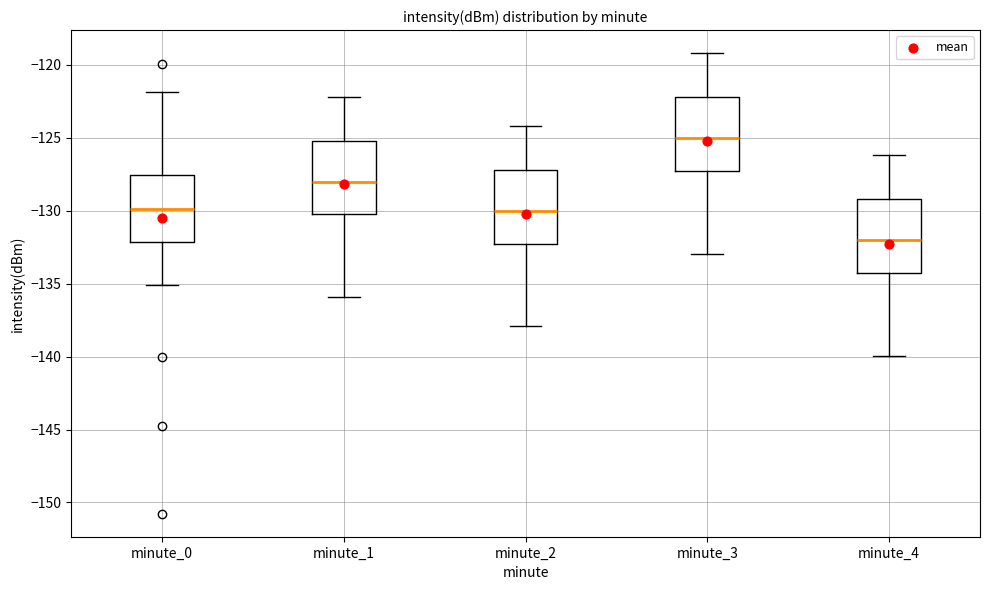

Where does the median line of the box for minute_0 sit on the y-axis? The values are not printed on the chart, so give them approximately, as read against the axis.

-130.0